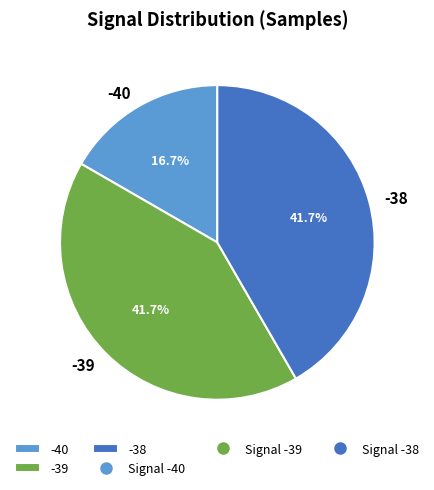

Is there a majority slice in this chart?

No